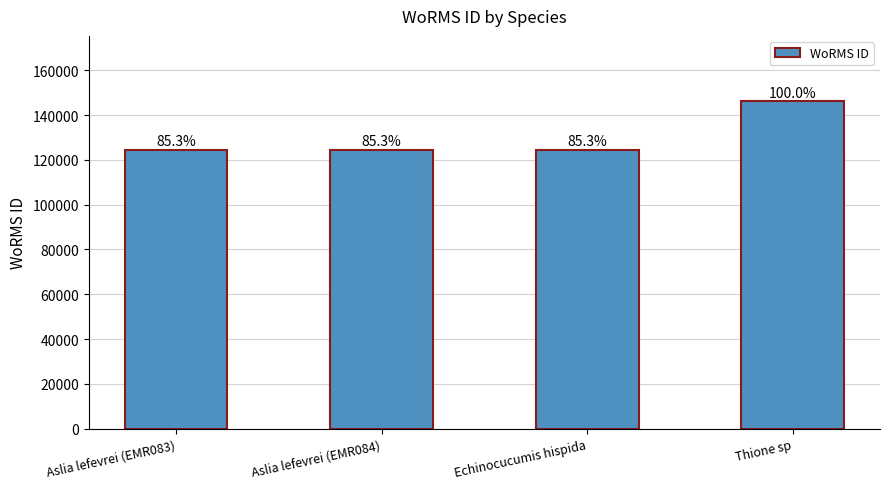

How many bars are there in total?

4